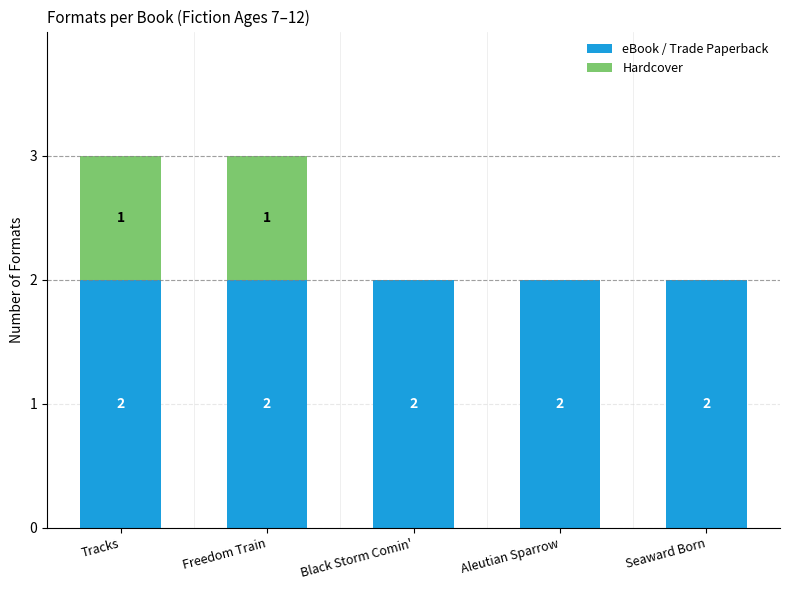

Are the bars horizontal?

No